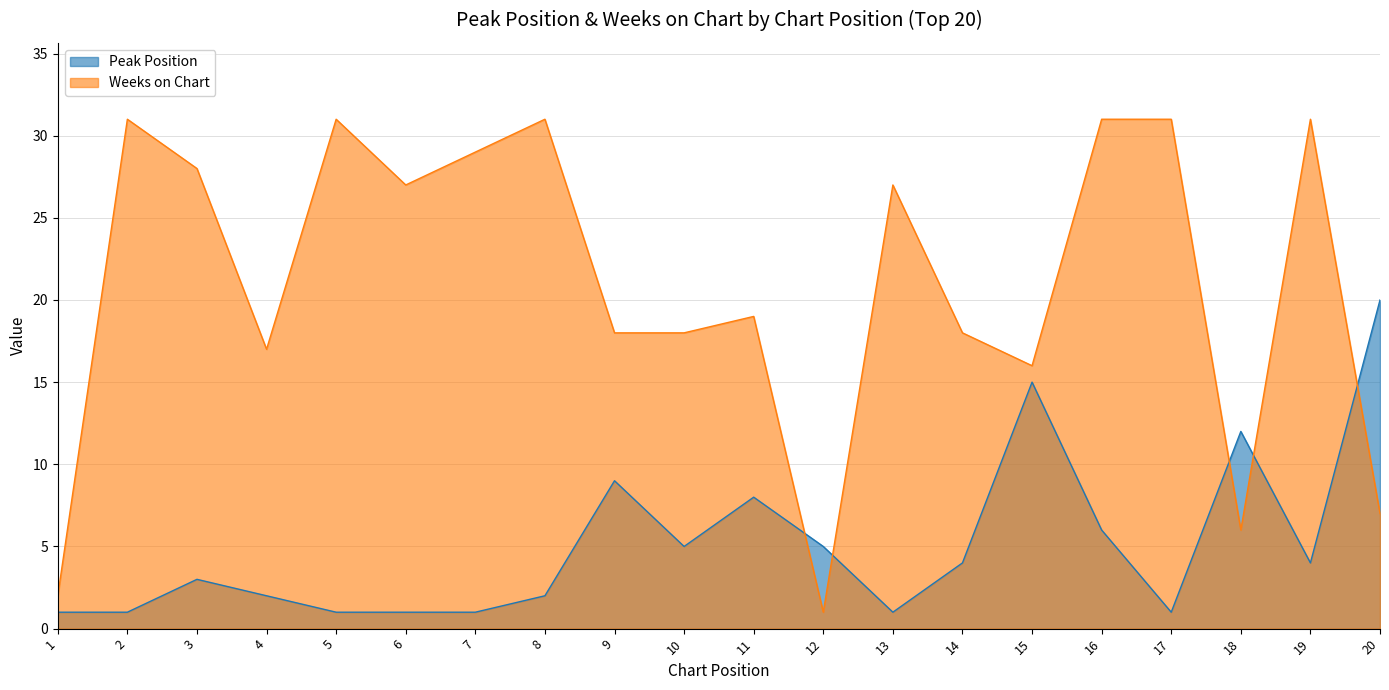

What is the average value of the Weeks on Chart series?

21